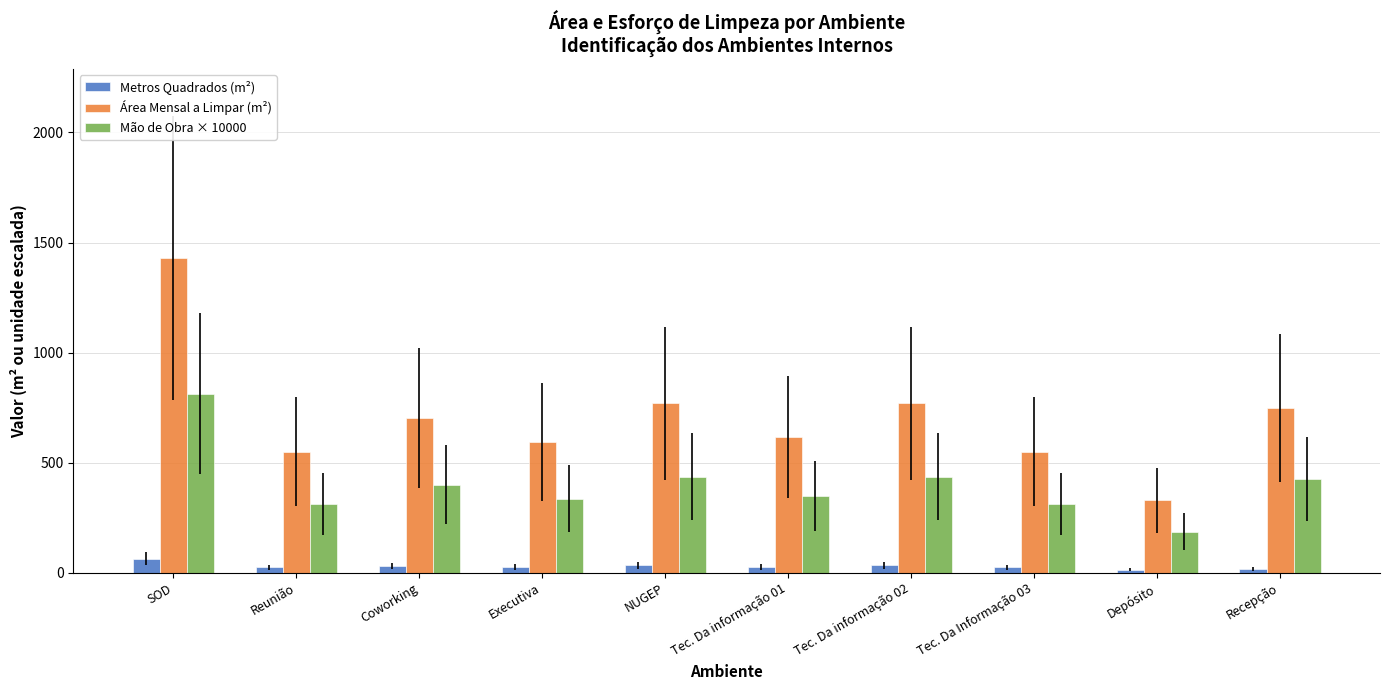

What is the maximum value for Metros Quadrados (m²)?

65.0